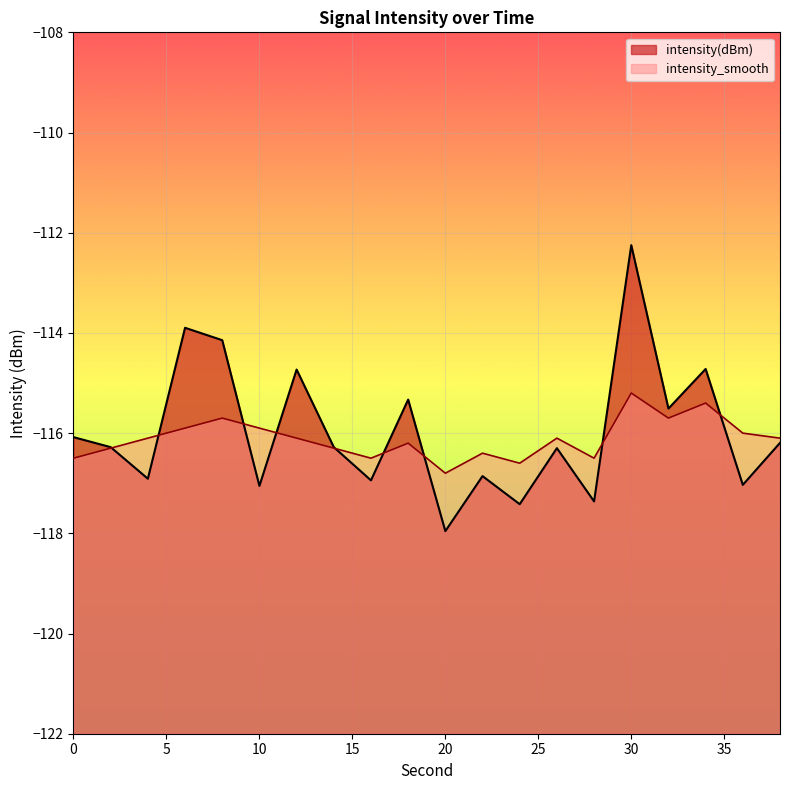

What is the greatest value displayed?

-112.2